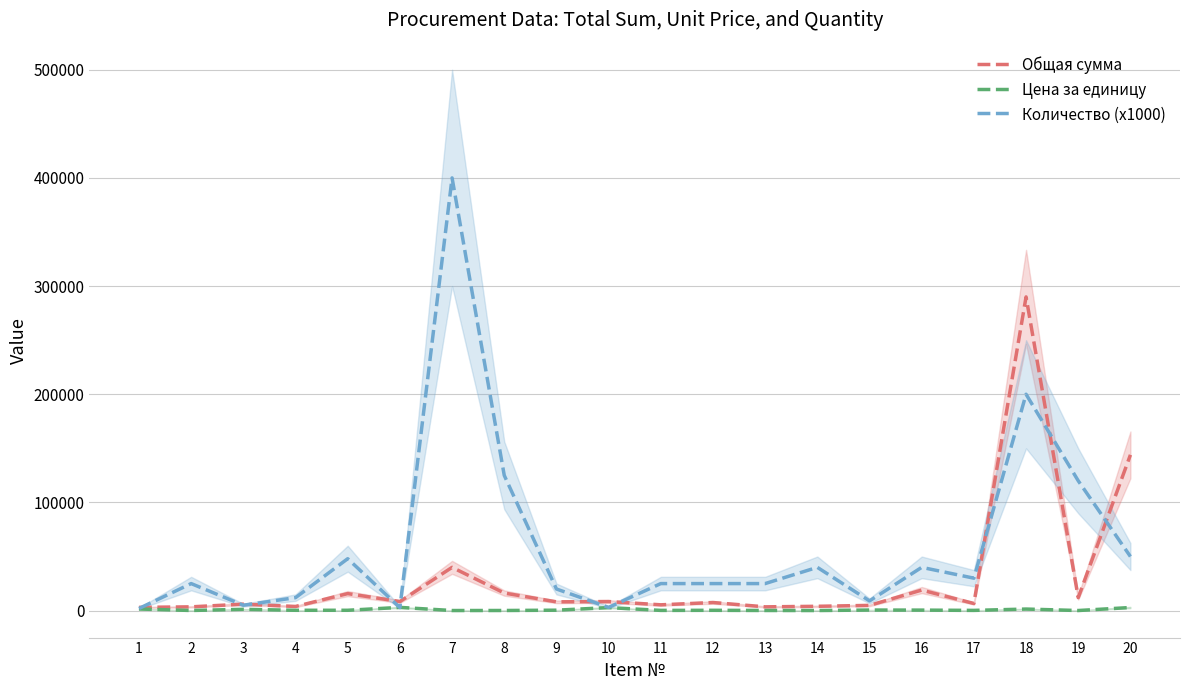

The value of Цена за единицу at 6 is 3000. True or false?

True